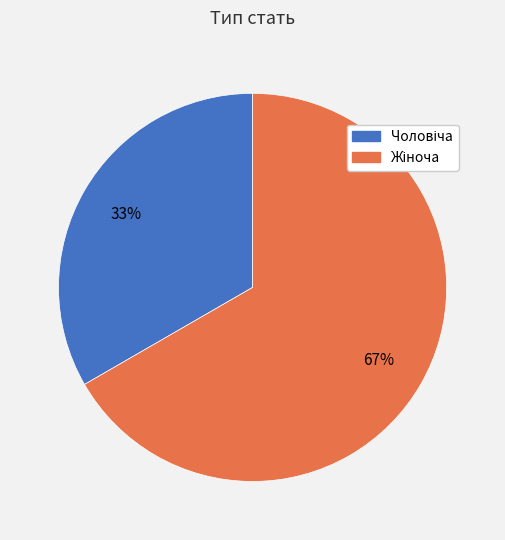

To the nearest percent, what is the average slice percentage?

50%